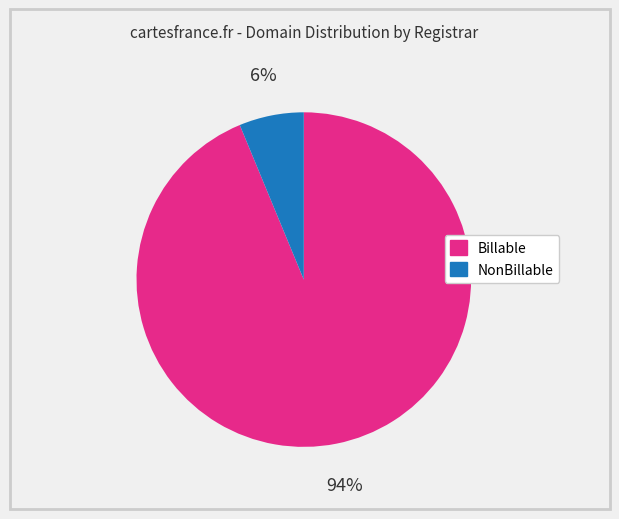

Does any single category account for the majority?

Yes